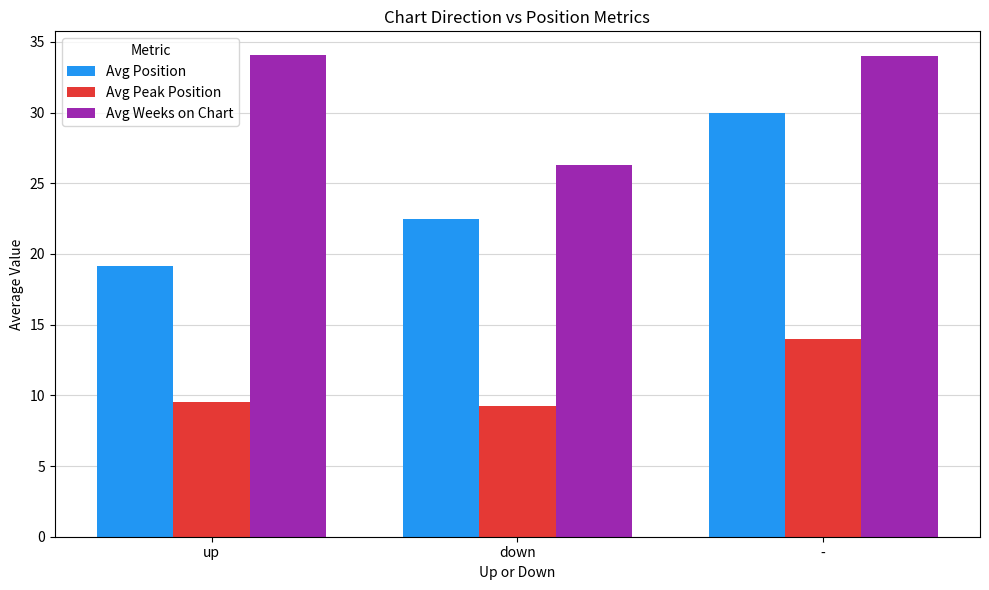

What position from the right is down?

2